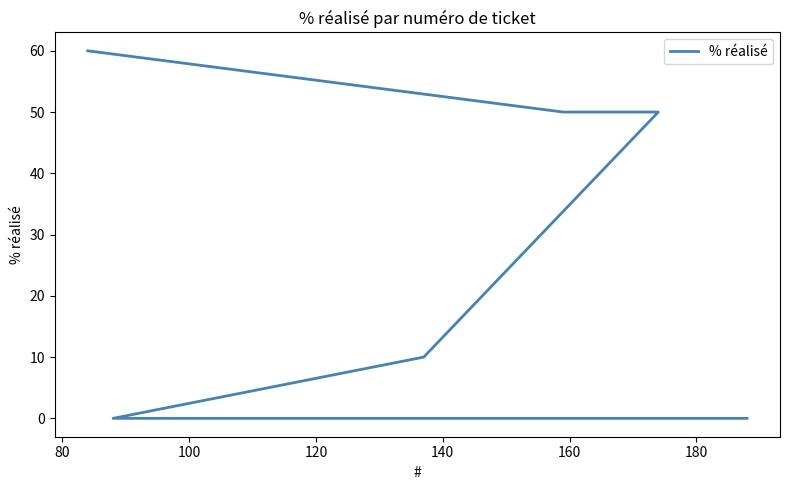

Count the number of categories in the chart.

21